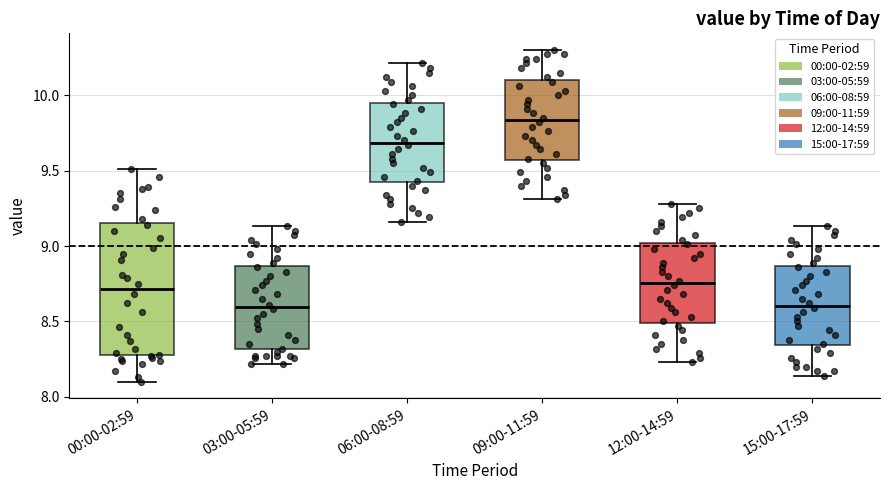

Which box is the tallest, from its lower edge to its upper edge?

00:00-02:59